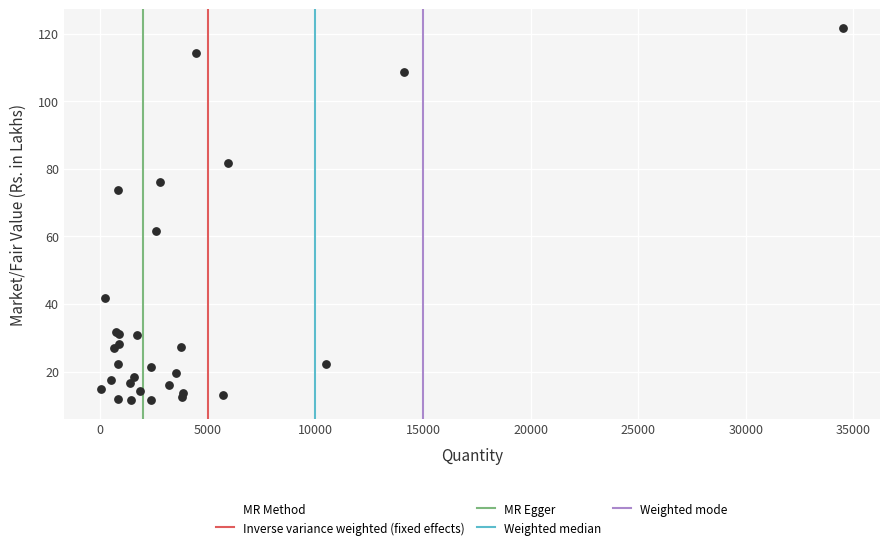

What Y value in the scatter plot is closest to 66?

61.5